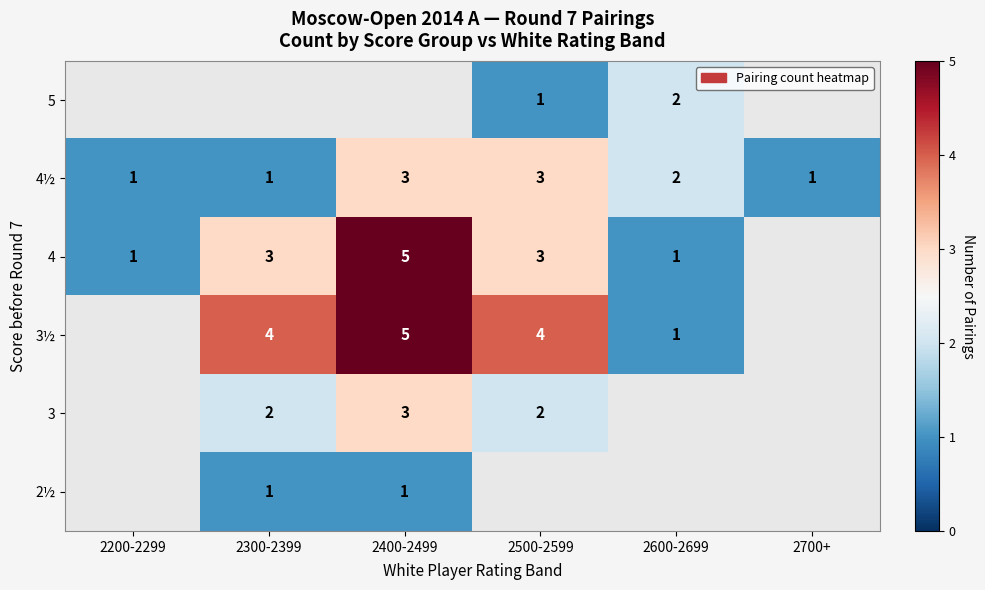

Where does the 4½ series first go above 2?

2400-2499